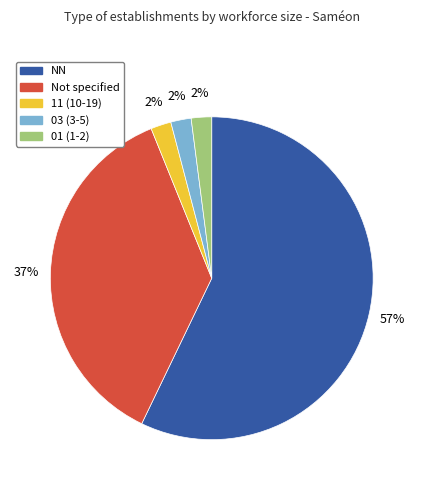

To the nearest percent, what is the average slice percentage?

20%